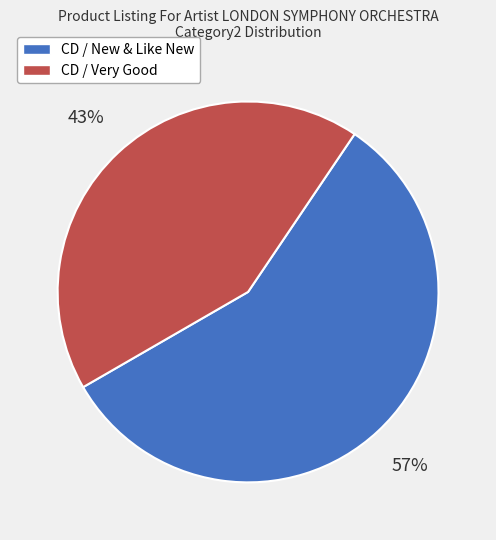

Does any single category account for the majority?

Yes